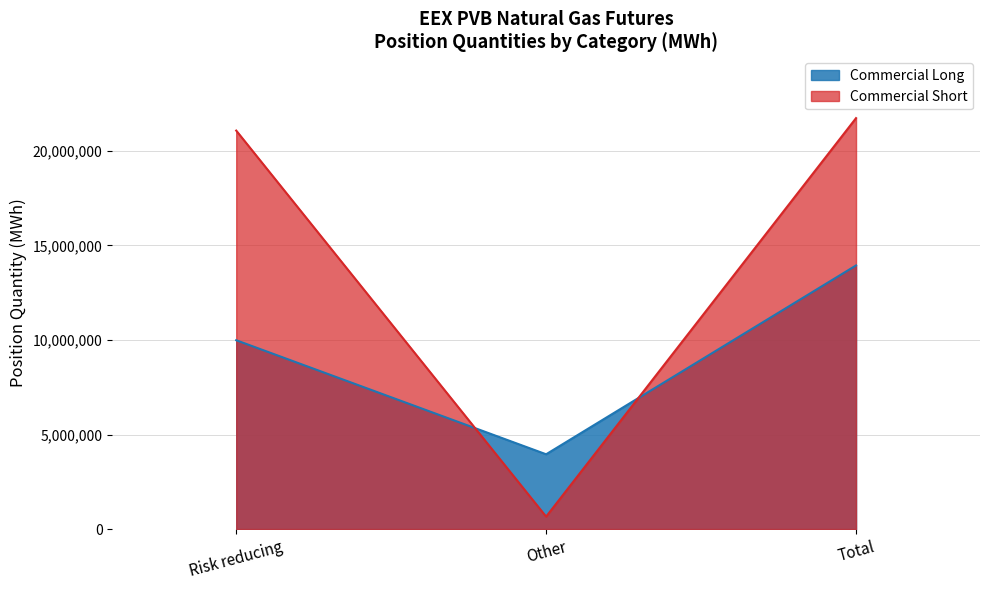

Rank the categories by Commercial Long value from lowest to highest.

Other, Risk reducing, Total